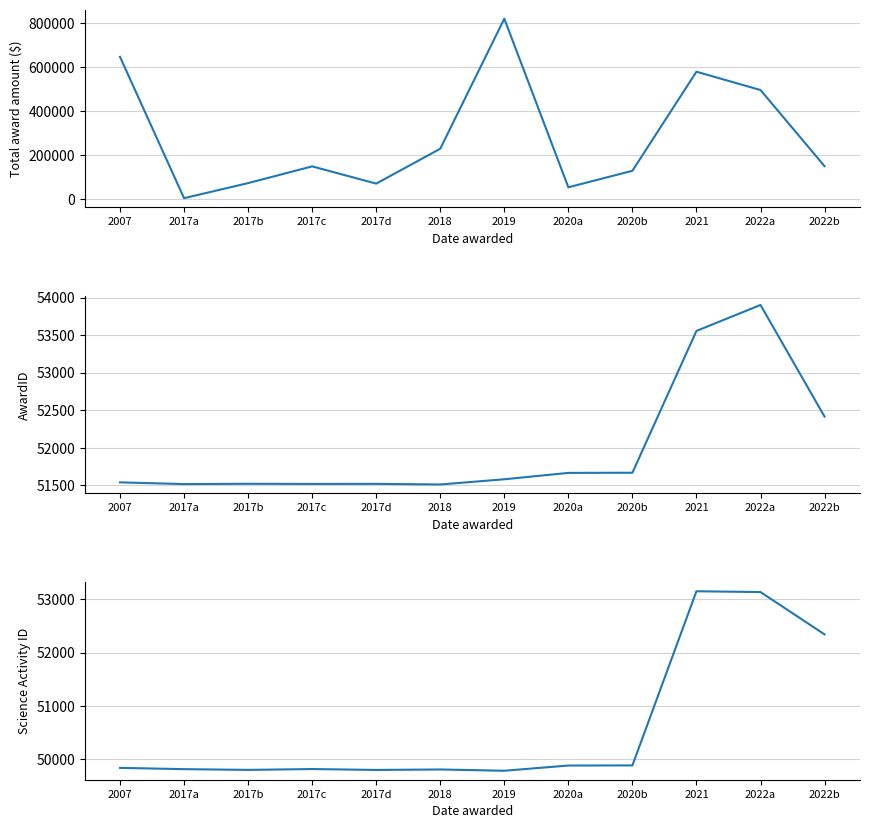

Which series has the widest spread of values?

Total award amount ($)